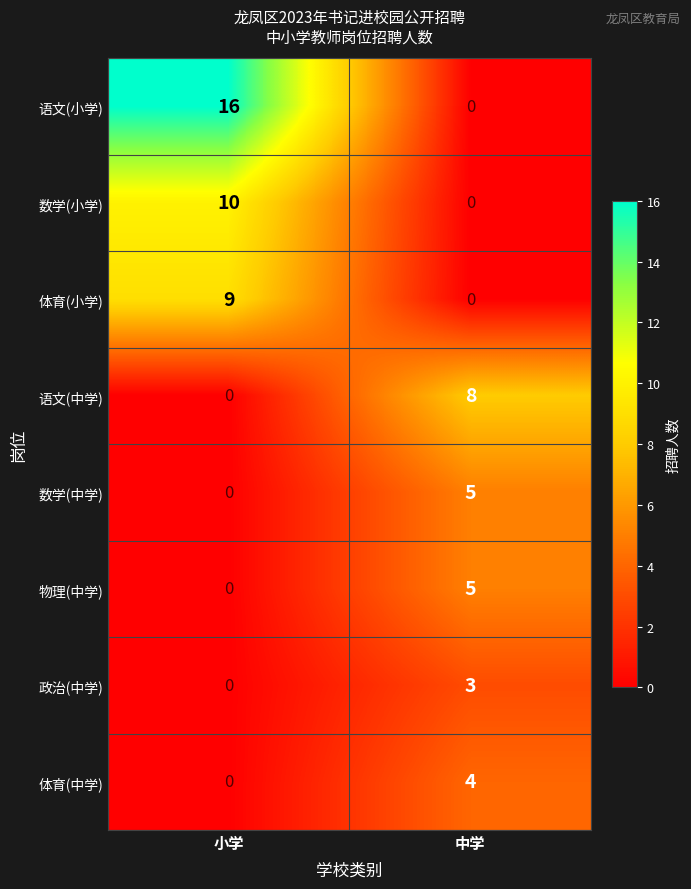

Reading left to right, transcribe all the data shown in this chart.

语文(小学): 16	0
数学(小学): 10	0
体育(小学): 9	0
语文(中学): 0	8
数学(中学): 0	5
物理(中学): 0	5
政治(中学): 0	3
体育(中学): 0	4